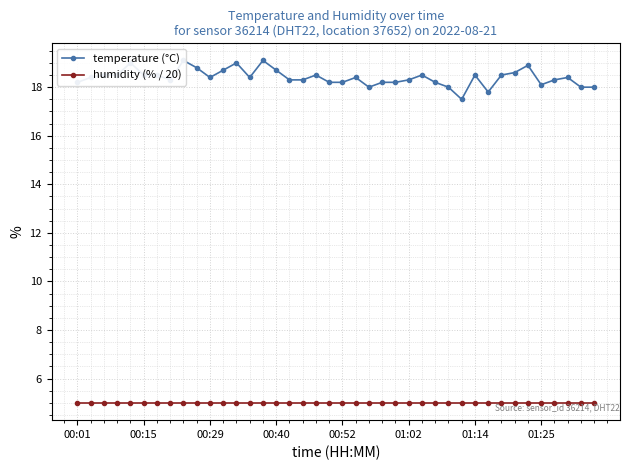

Rank the series at 21 from lowest to highest value.

humidity (% / 20), temperature (°C)